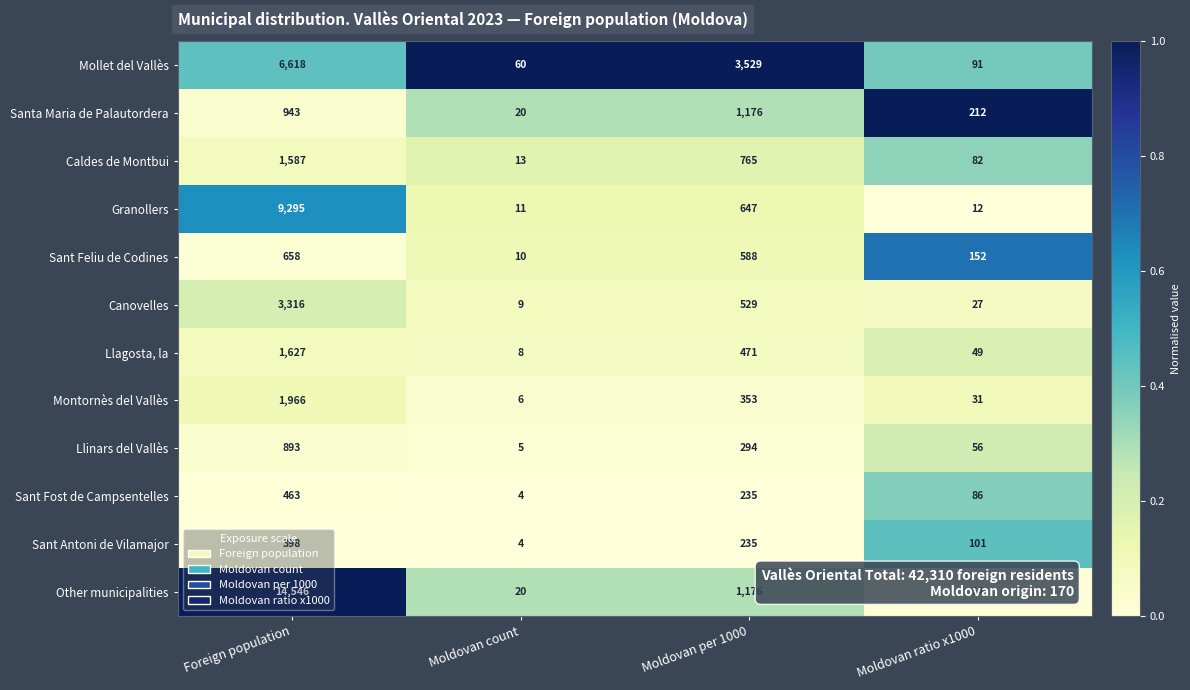

True or false: Granollers has a value of 242 at Moldovan per 1000.

False